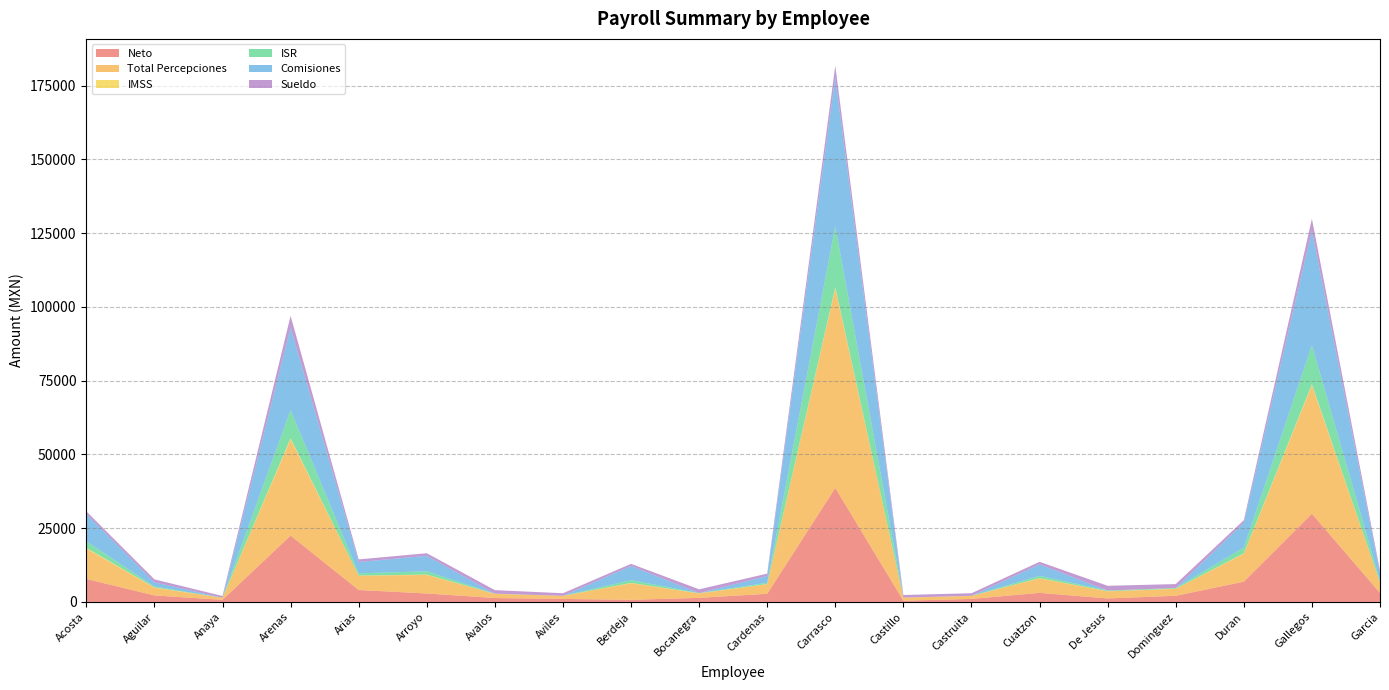

Reading right to left, list all the values displayed in this chart.

Neto: Garcia=3046.0	Gallegos=29910.2	Duran=6868.8	Dominguez=2083.2	De Jesus=1181.2	Cuatzon=3076.8	Castruita=1019.6	Castillo=419.6	Carrasco=38651.4	Cardenas=2762.4	Bocanegra=1383.0	Berdeja=713.4	Aviles=1019.8	Avalos=1329.2	Arroyo=2869.4	Arias=4046.0	Arenas=22493.8	Anaya=719.2	Aguilar=2202.0	Acosta=7802.4
Total Percepciones: Garcia=3580.9	Gallegos=43519.8	Duran=9433.0	Dominguez=2358.5	De Jesus=2403.0	Cuatzon=4897.2	Castruita=1026.7	Castillo=1026.7	Carrasco=67585.6	Cardenas=3243.3	Bocanegra=1500.0	Berdeja=5638.2	Aviles=1026.7	Avalos=1400.0	Arroyo=6276.6	Arias=4855.0	Arenas=32619.1	Anaya=684.5	Aguilar=2605.7	Acosta=10287.0
IMSS: Garcia=25.5	Gallegos=331.9	Duran=149.0	Dominguez=44.4	De Jesus=48.0	Cuatzon=88.0	Castruita=25.5	Castillo=25.5	Carrasco=360.3	Cardenas=43.5	Bocanegra=60.4	Berdeja=80.4	Aviles=25.5	Avalos=34.8	Arroyo=118.3	Arias=25.5	Arenas=360.3	Anaya=20.1	Aguilar=102.4	Acosta=245.6
ISR: Garcia=509.5	Gallegos=13278.0	Duran=1982.7	Dominguez=230.9	De Jesus=238.9	Cuatzon=793.1	Castruita=0.0	Castillo=0.0	Carrasco=20743.9	Cardenas=437.4	Bocanegra=56.3	Berdeja=967.4	Aviles=0.0	Avalos=35.9	Arroyo=1117.5	Arias=783.2	Arenas=9571.7	Anaya=0.0	Aguilar=301.2	Acosta=2238.9
Comisiones: Garcia=2554.2	Gallegos=38853.2	Duran=8406.3	Dominguez=0.0	De Jesus=0.0	Cuatzon=3870.5	Castruita=0.0	Castillo=0.0	Carrasco=50459.0	Cardenas=2310.0	Bocanegra=0.0	Berdeja=4782.6	Aviles=0.0	Avalos=0.0	Arroyo=5249.9	Arias=3828.3	Arenas=27952.4	Anaya=0.0	Aguilar=1439.4	Acosta=9260.4
Sueldo: Garcia=880.0	Gallegos=4000.0	Duran=880.0	Dominguez=1335.0	De Jesus=1602.0	Cuatzon=880.0	Castruita=880.0	Castillo=880.0	Carrasco=4000.0	Cardenas=800.0	Bocanegra=1285.7	Berdeja=733.4	Aviles=880.0	Avalos=1200.0	Arroyo=880.0	Arias=880.0	Arenas=4000.0	Anaya=586.7	Aguilar=999.7	Acosta=880.0